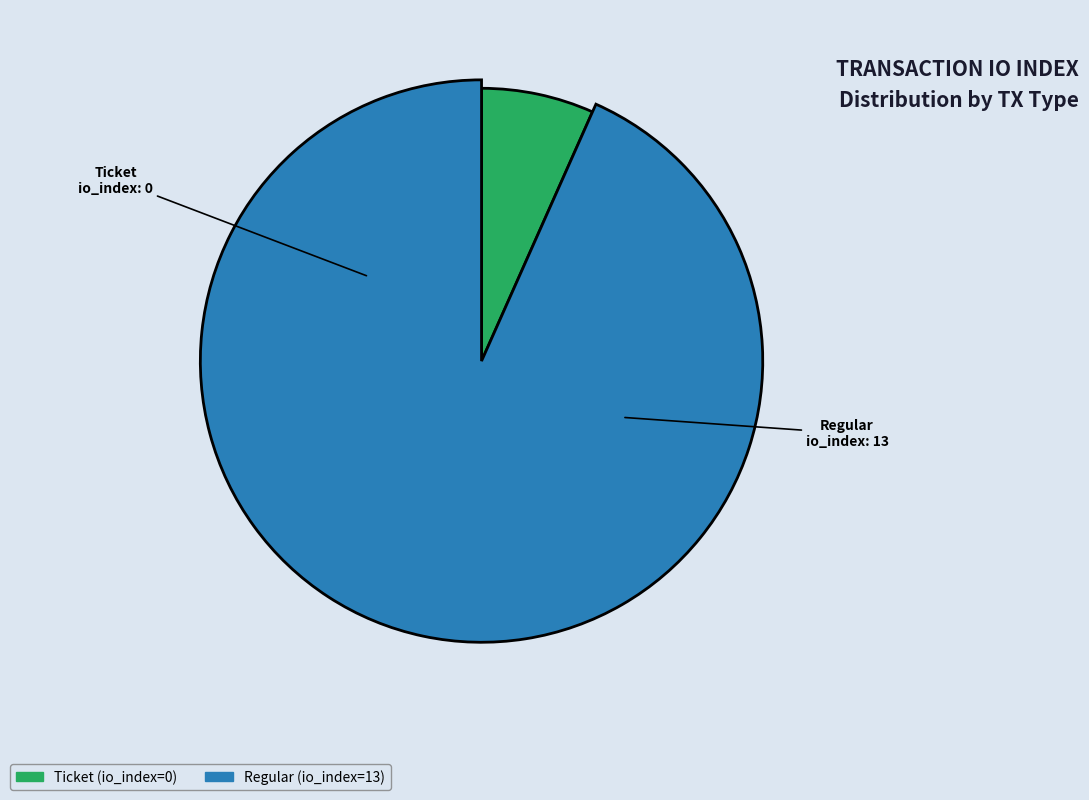

What is the largest slice in the pie chart?

Regular (io_index=13)